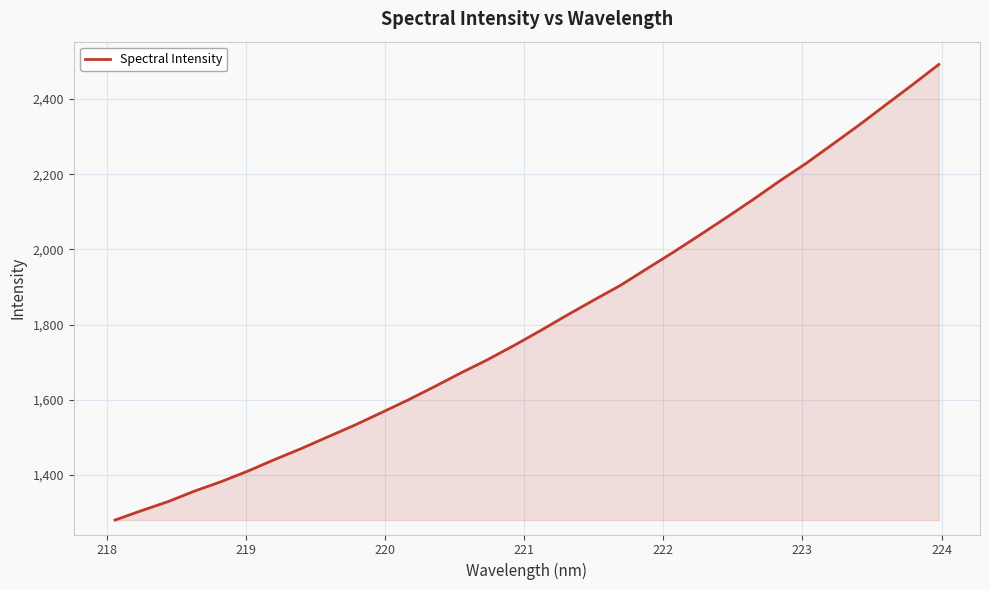

What is the smallest value displayed?

1280.1